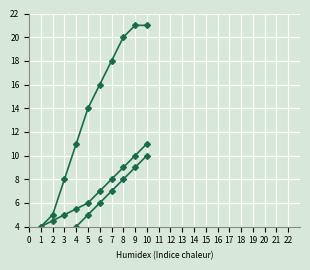

The col_5 series shows 12.5 at 9. True or false?

False